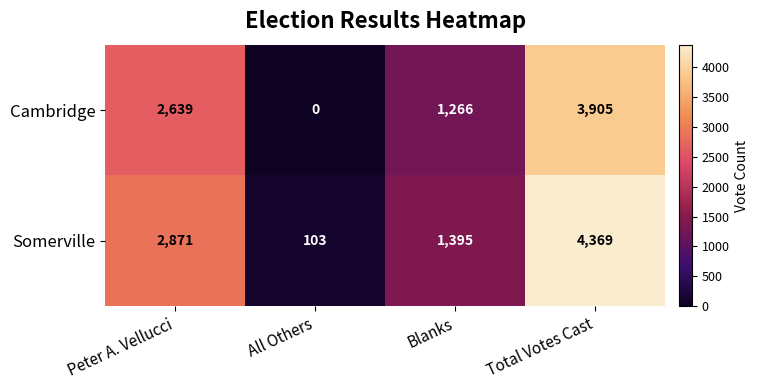

What is the difference between the highest and lowest values at All Others?

103